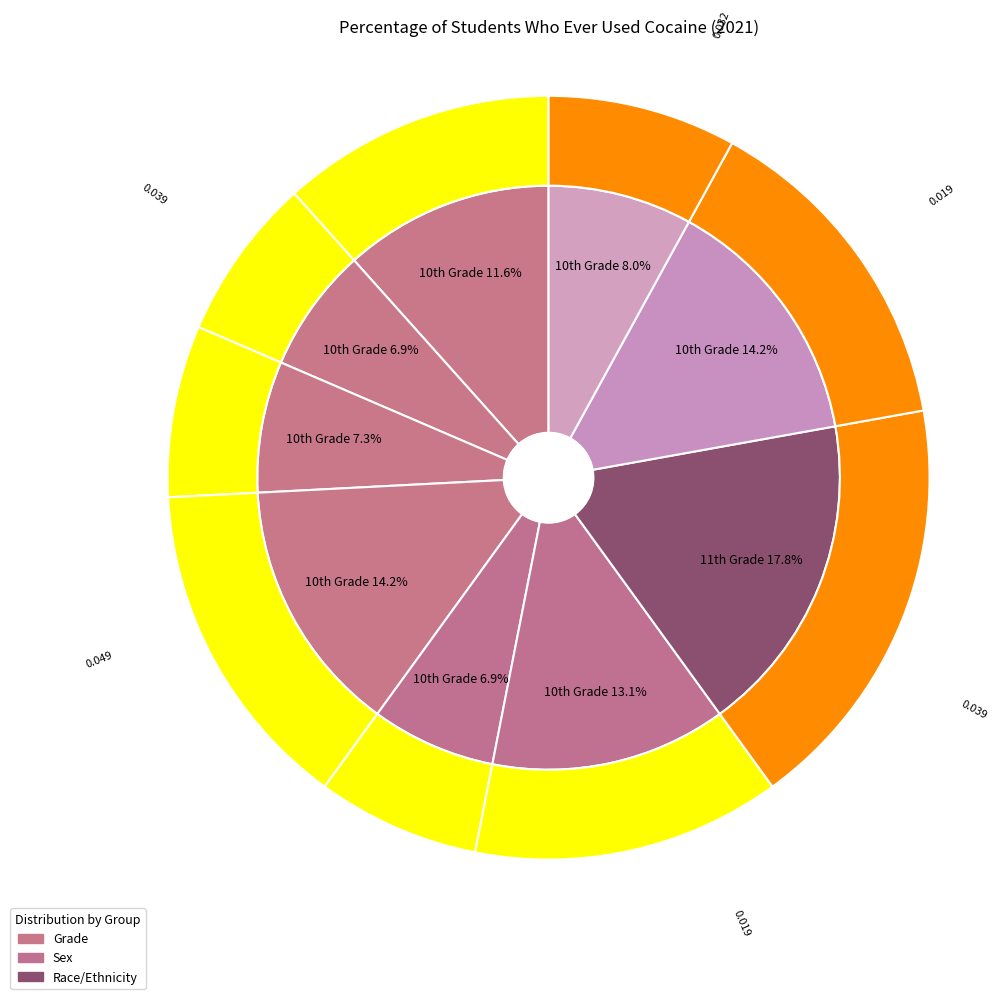

Is the sum of Male and White greater than half?

No